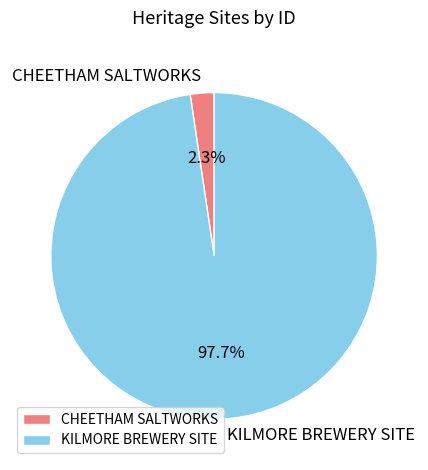

What is the smallest slice in the pie chart?

CHEETHAM SALTWORKS